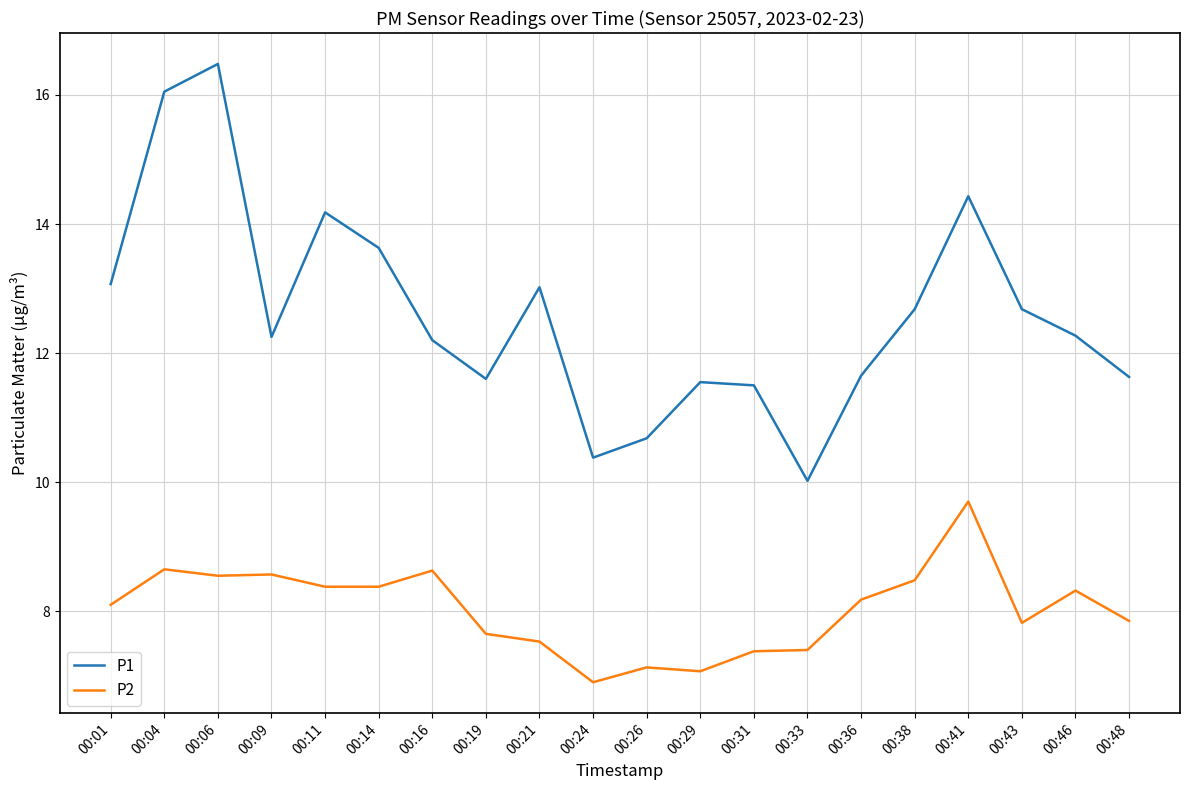

Where is the first local maximum for P2?

00:04